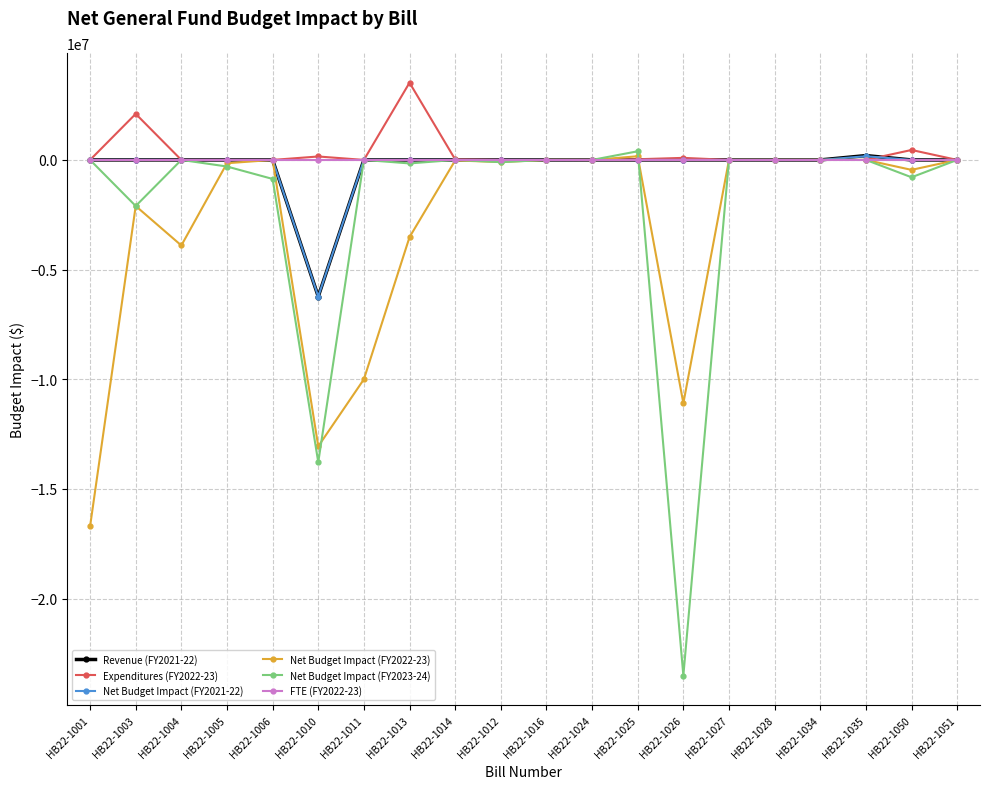

Which series has the largest range (max minus min)?

Net Budget Impact (FY2023-24)